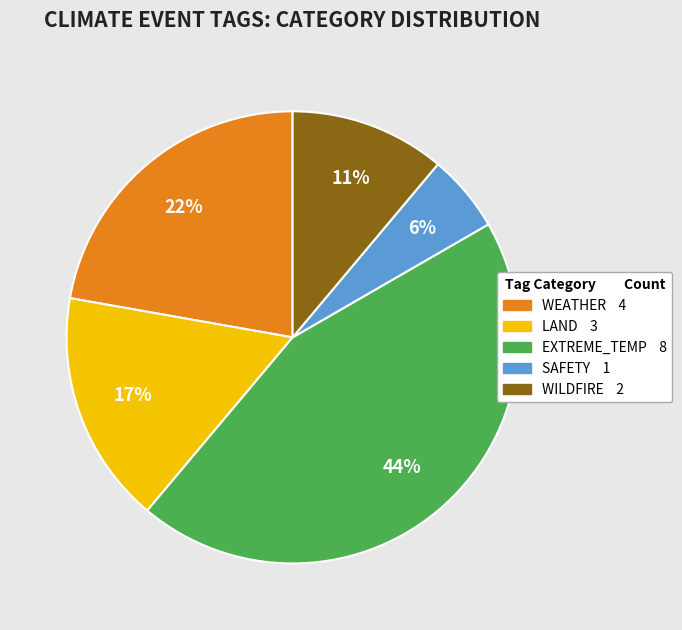

Rank the categories by value from highest to lowest.

EXTREME_TEMP, WEATHER, LAND, WILDFIRE, SAFETY